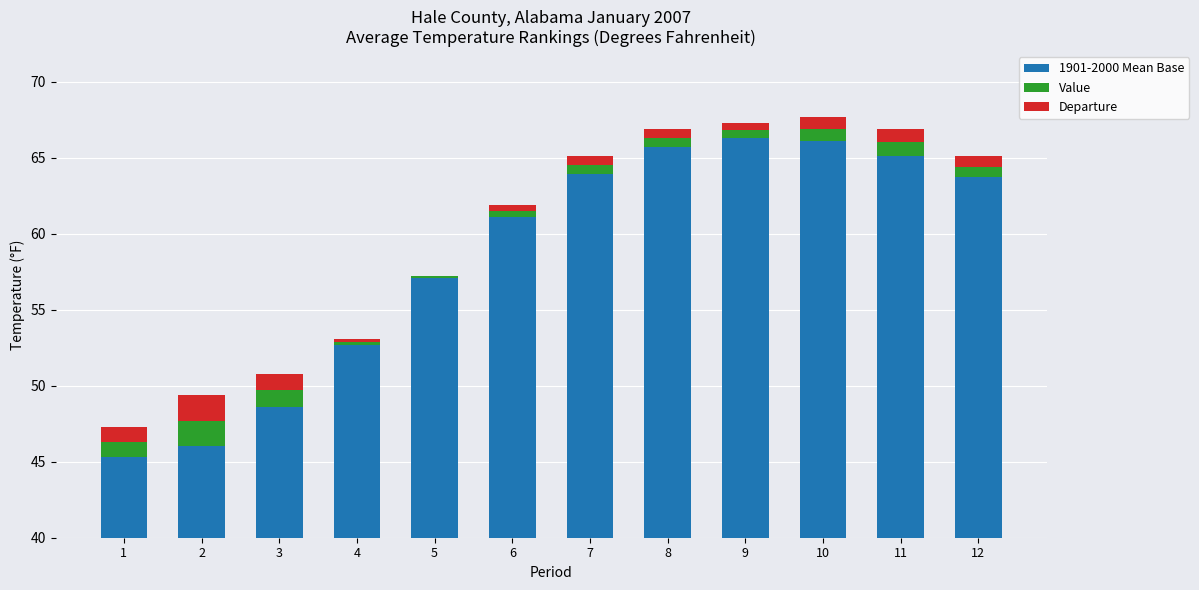

At which category is the sum across all series the highest?

10